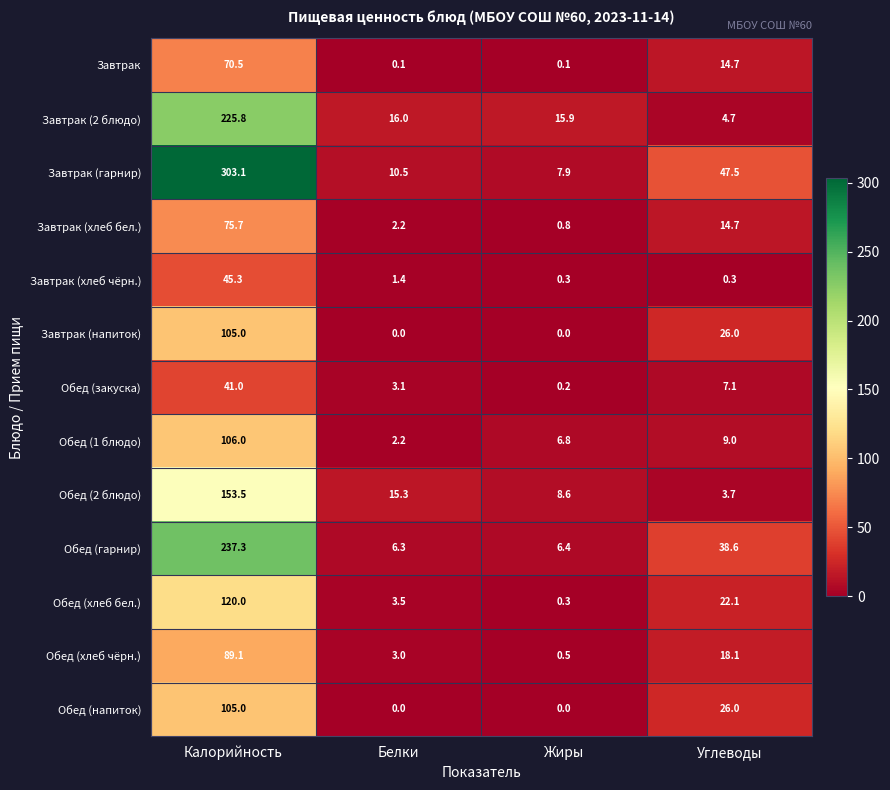

List the labels in order of Завтрак (гарнир) value, smallest first.

Жиры, Белки, Углеводы, Калорийность